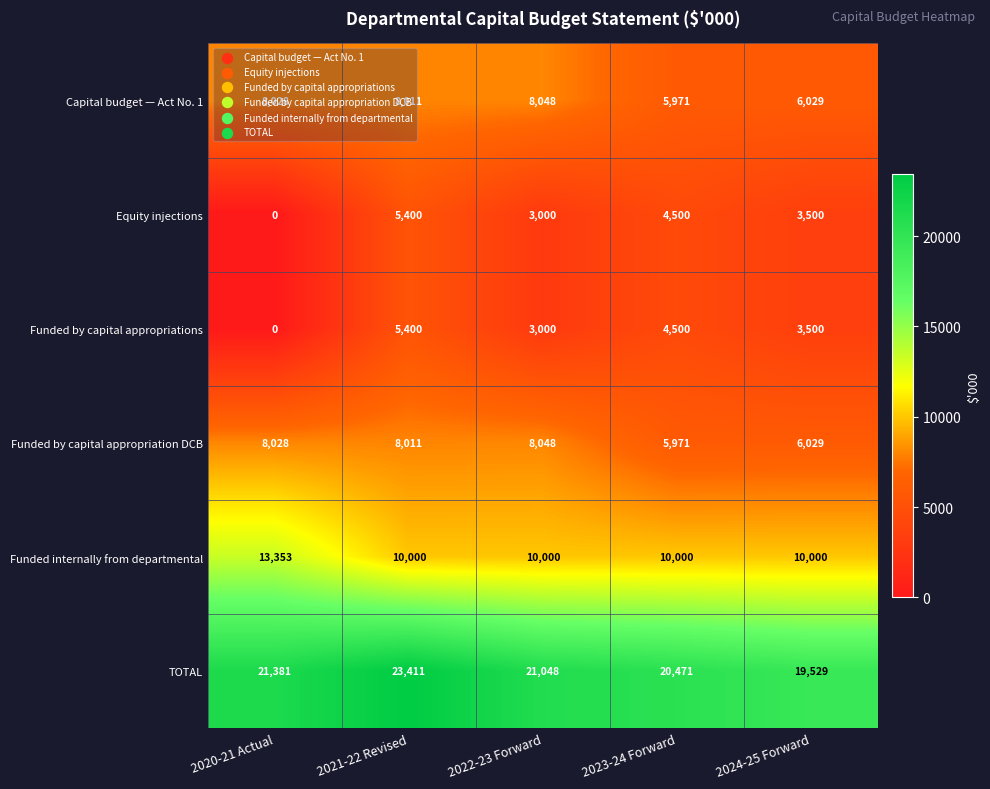

List the labels in order of Capital budget — Act No. 1 value, largest first.

2022-23 Forward, 2020-21 Actual, 2021-22 Revised, 2024-25 Forward, 2023-24 Forward